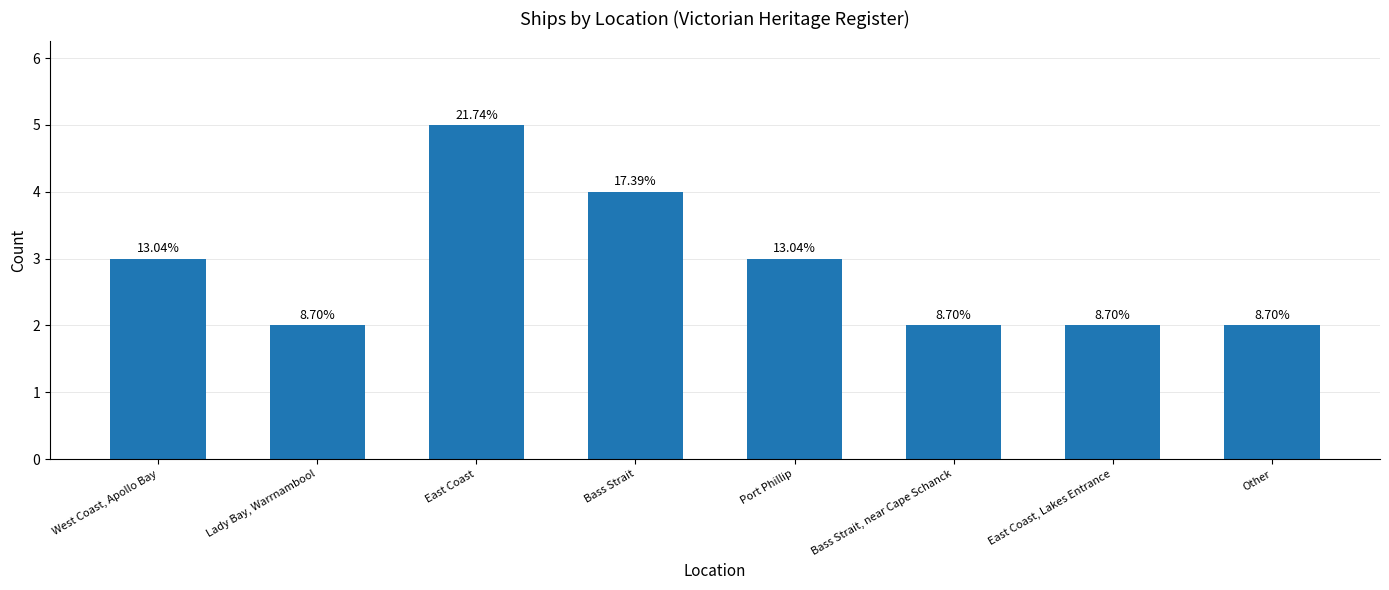

List the labels in order of value, largest first.

East Coast, Bass Strait, West Coast, Apollo Bay, Port Phillip, Lady Bay, Warrnambool, Bass Strait, near Cape Schanck, East Coast, Lakes Entrance, Other